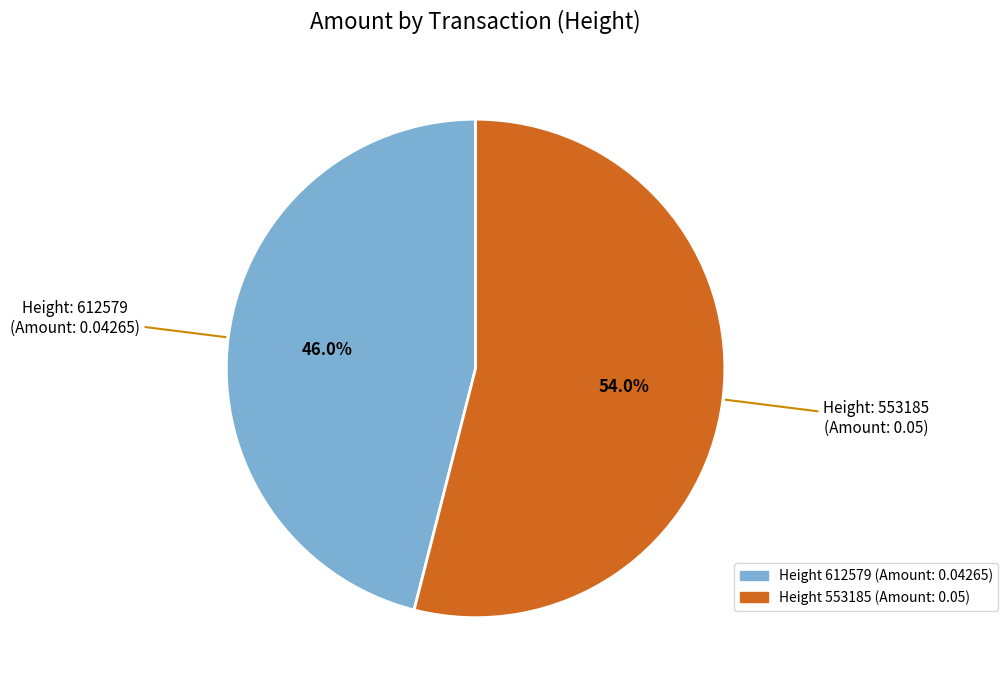

Is there any slice that represents more than half of the pie?

Yes